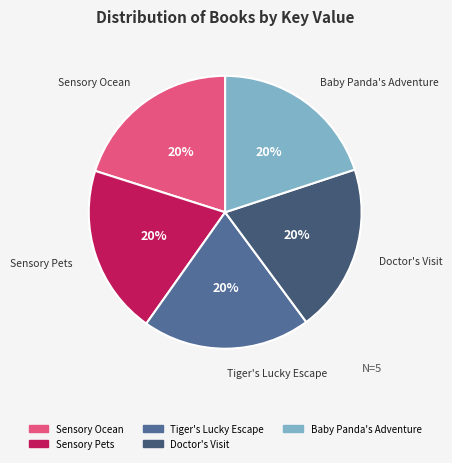

Does any single category account for the majority?

No